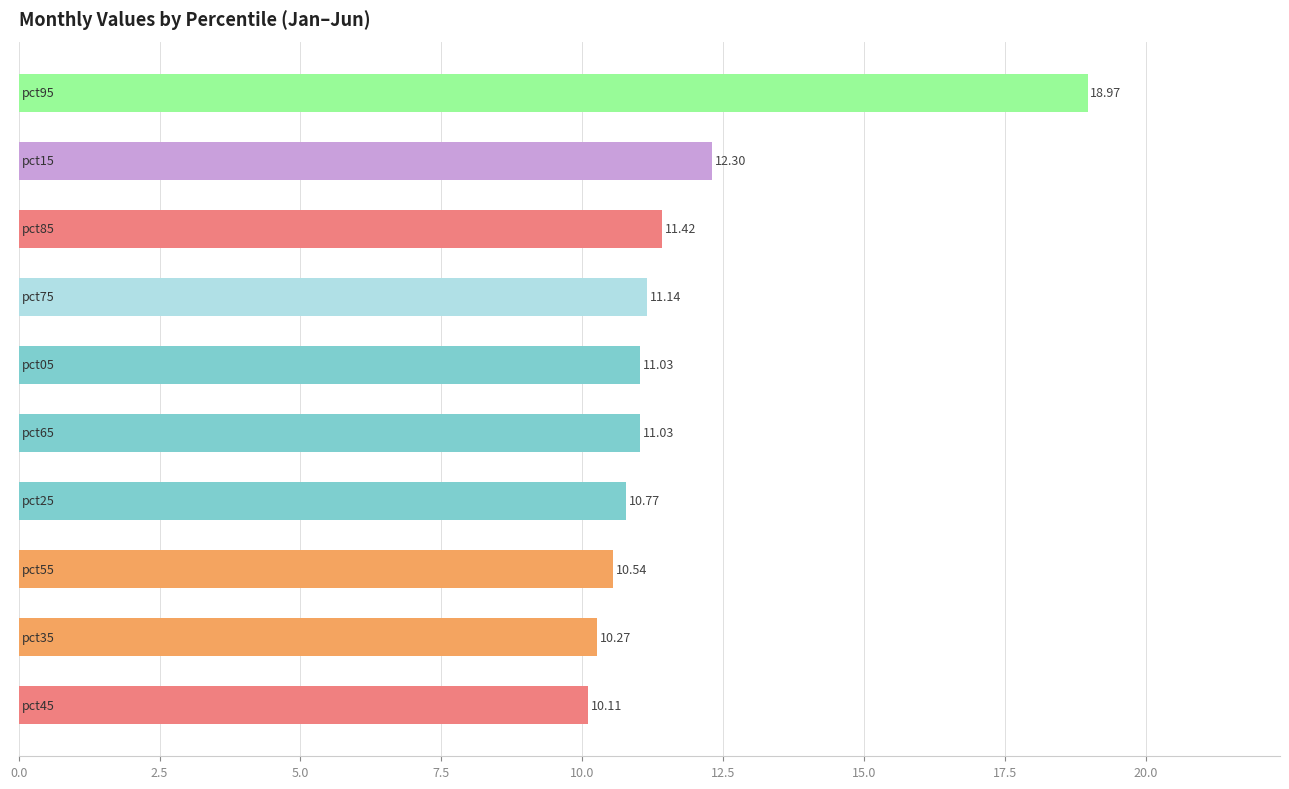

What is the average value?

11.8